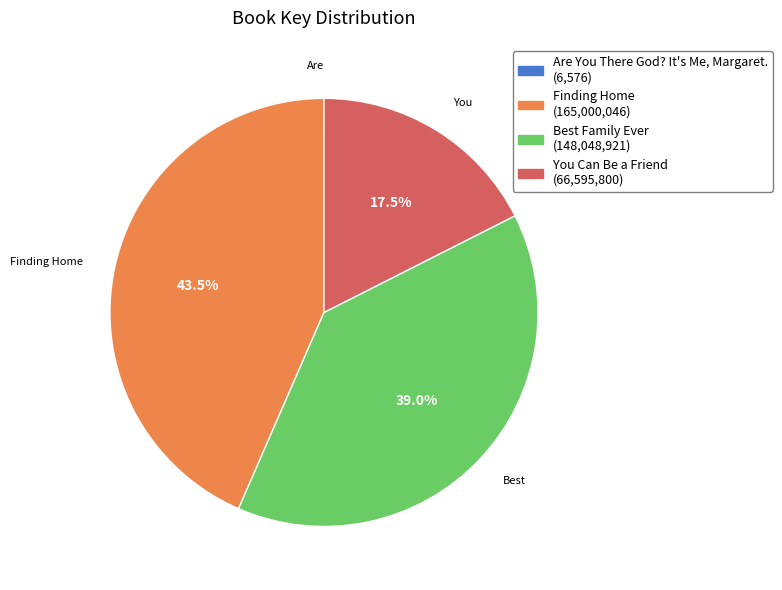

Is there a majority slice in this chart?

No